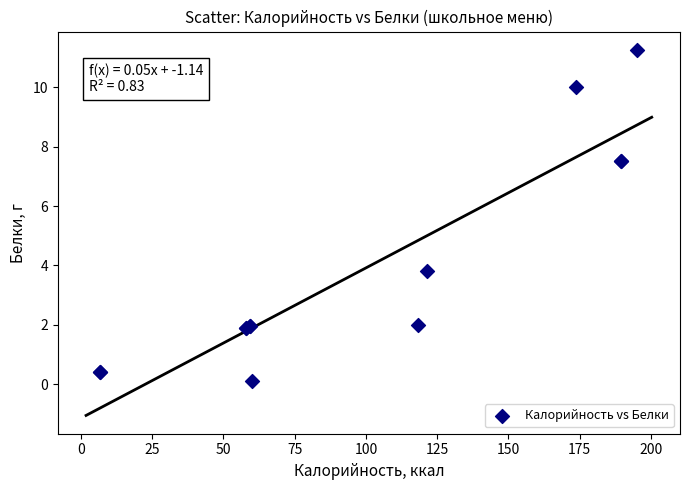

What Y value in the scatter plot is closest to 5?

3.8